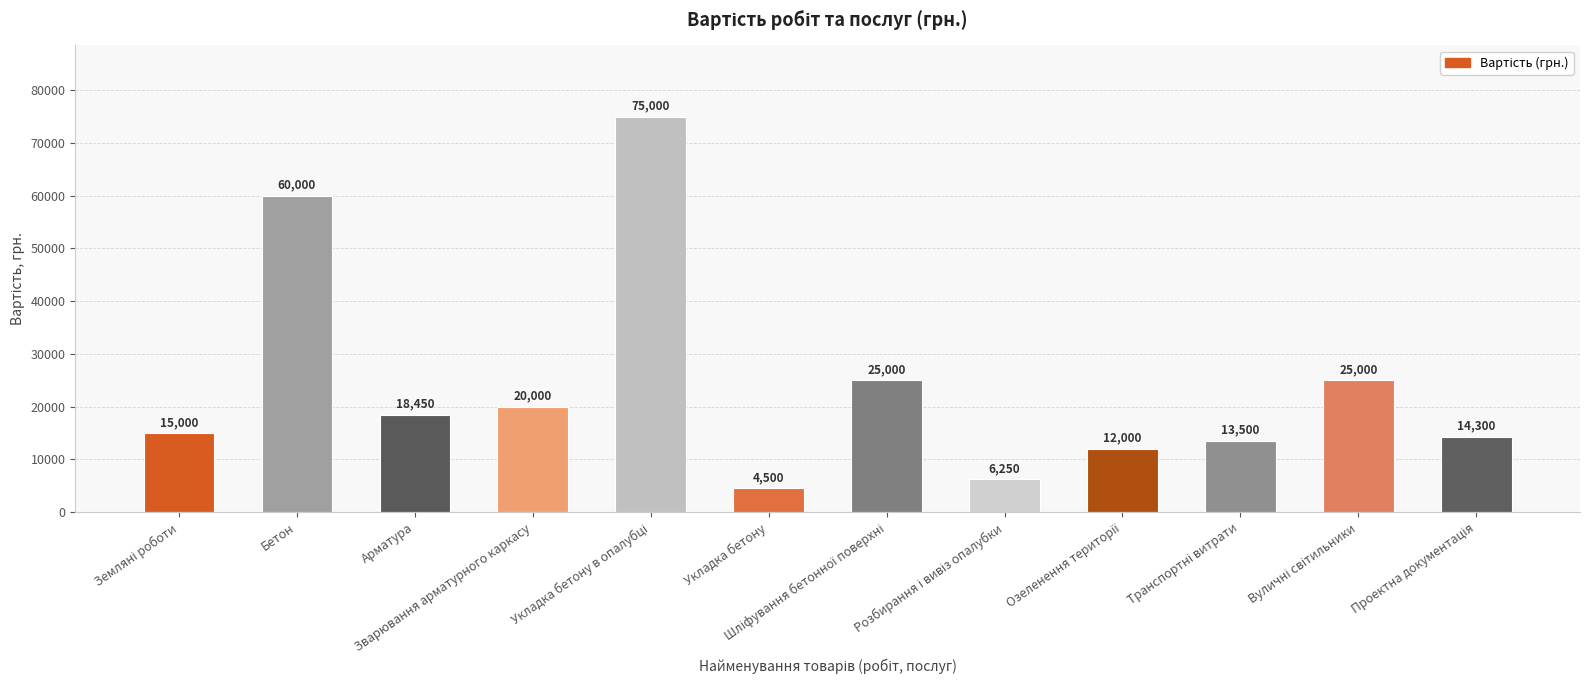

Between Бетон and Арматура, which is larger?

Бетон